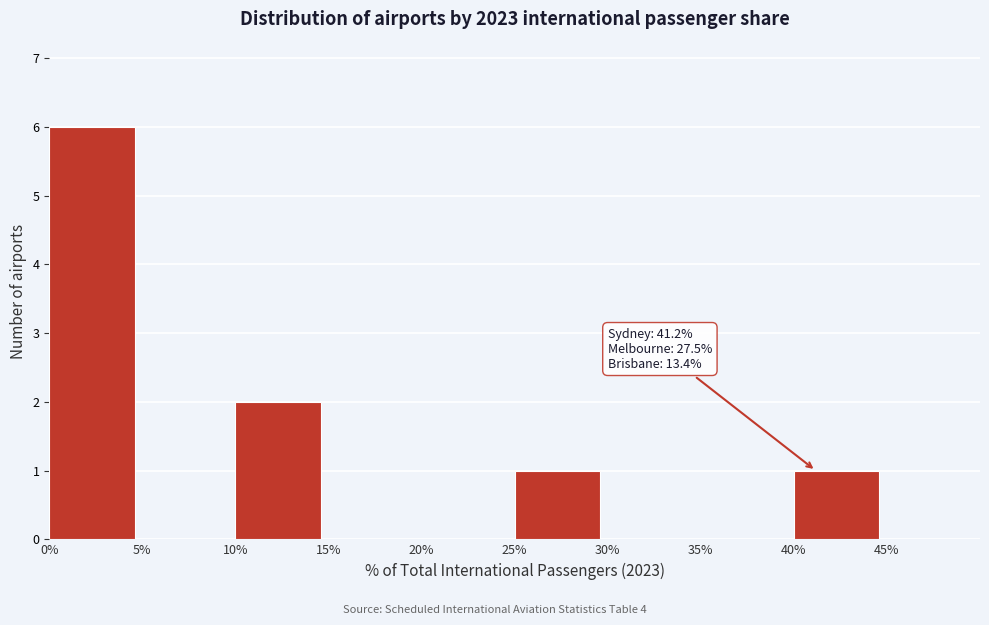

Which range on the x-axis has the tallest bar?

0% to 5%